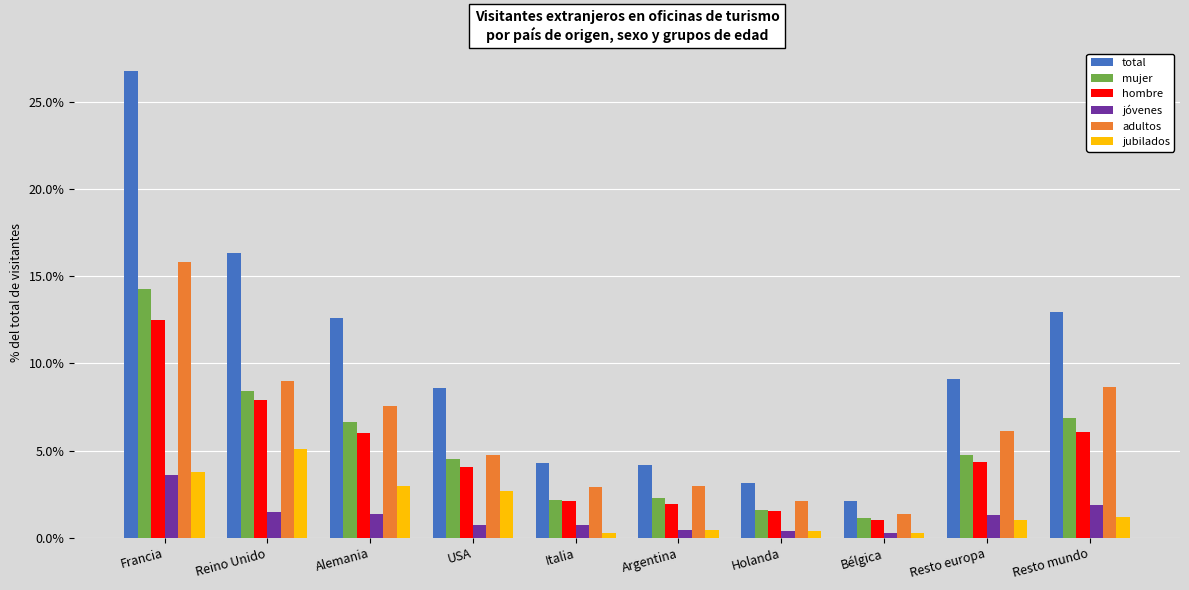

List the series in order of their peak value, lowest first.

jóvenes, jubilados, hombre, mujer, adultos, total